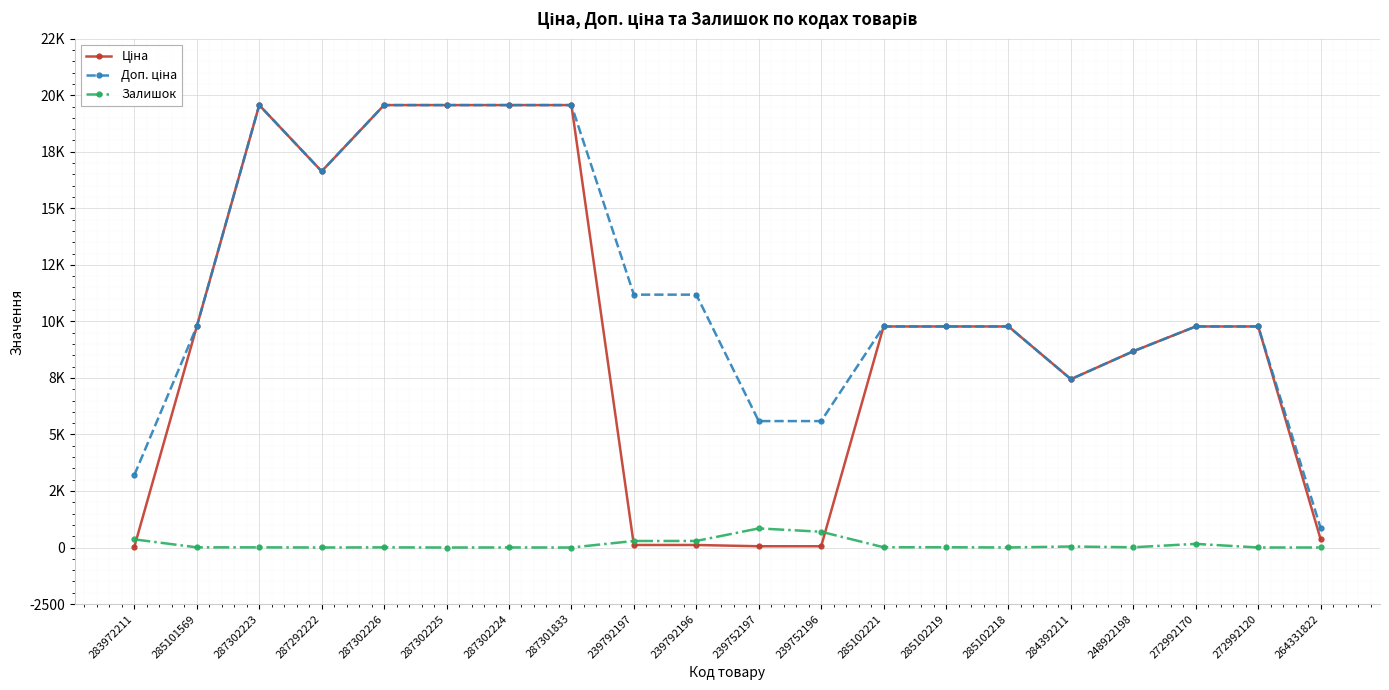

At which category does the chart reach its peak across all series?

287302223